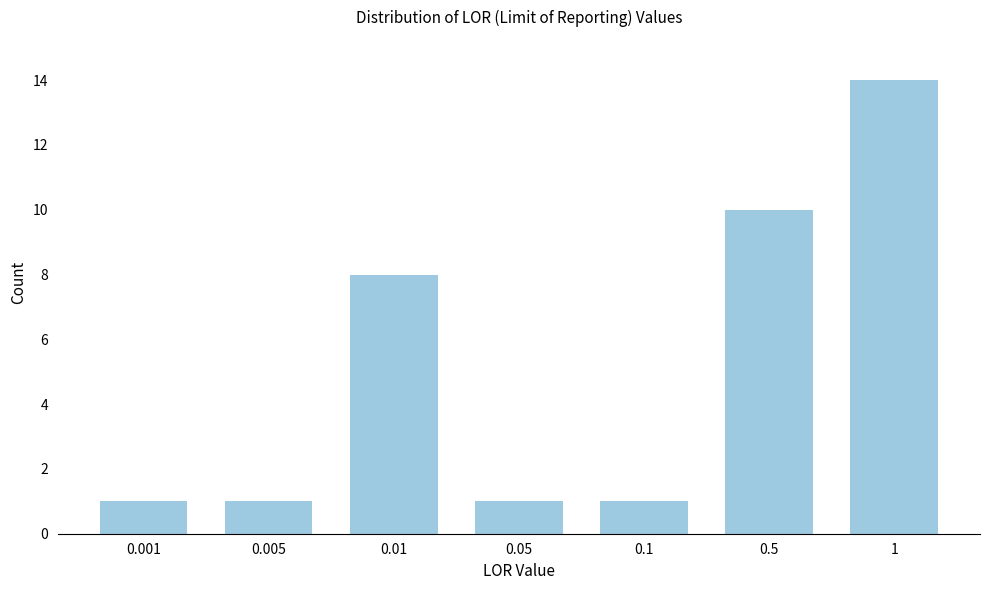

Reading right to left, extract all data points from this chart.

14	10	1	1	8	1	1